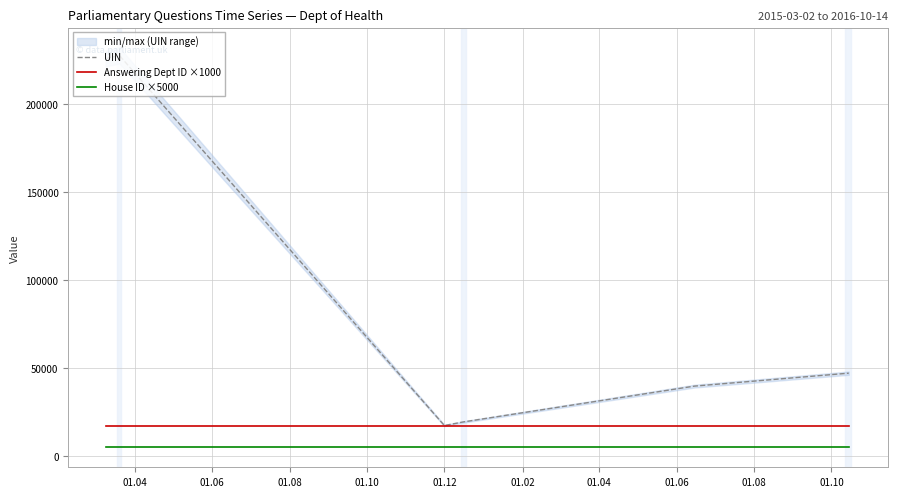

What is the sum of all House ID ×5000 values?

50000